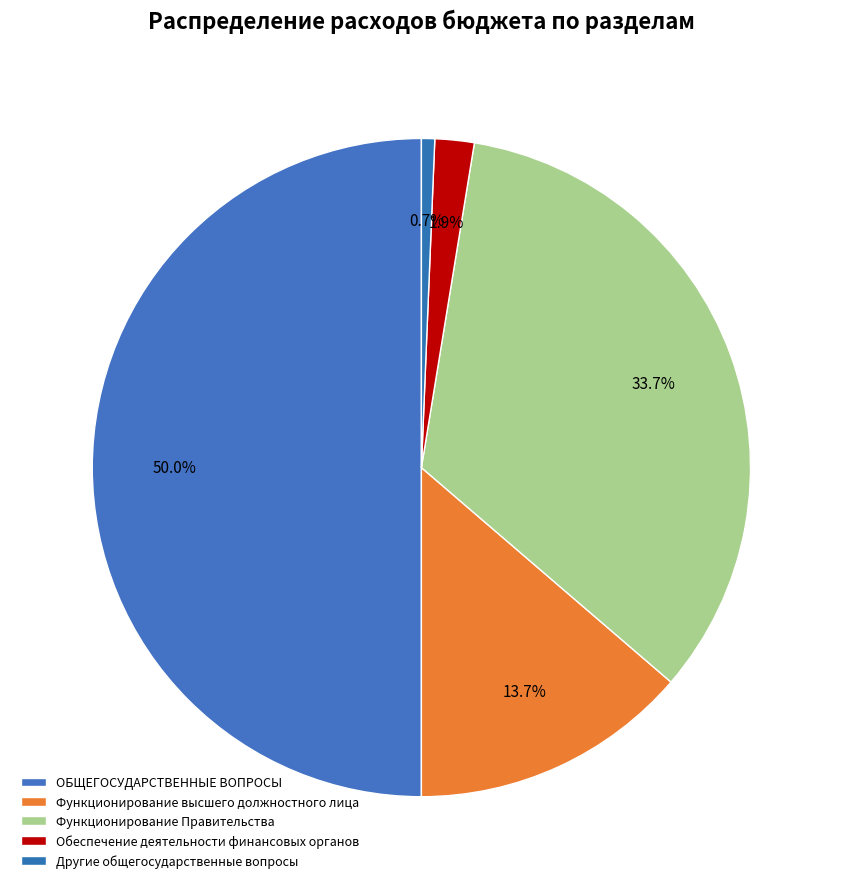

How many segments does this pie chart have?

5